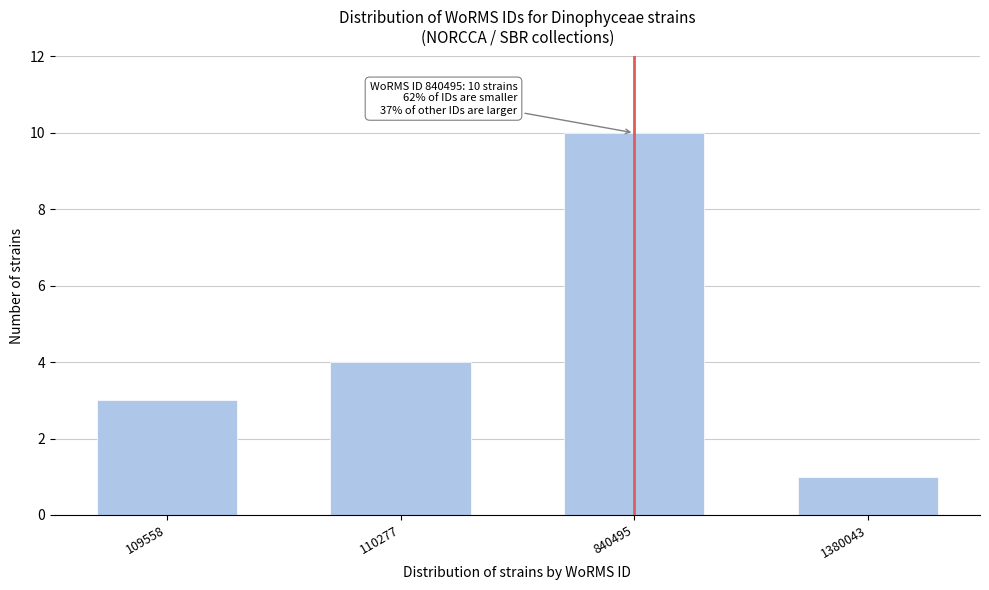

Reading right to left, what are all the values shown in this chart?

1	10	4	3